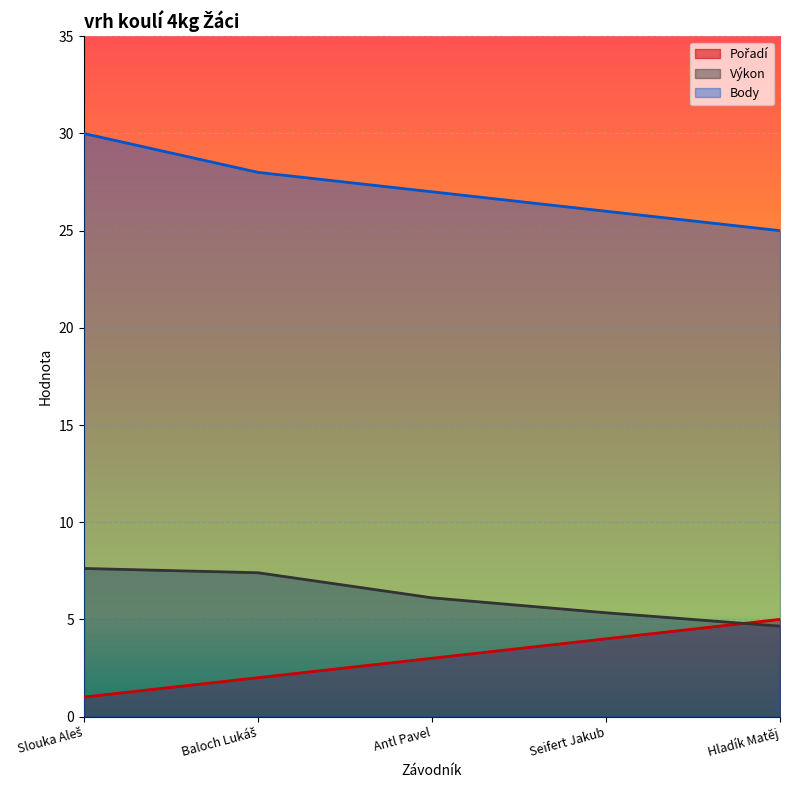

True or false: Výkon and Pořadí intersect in this chart.

True